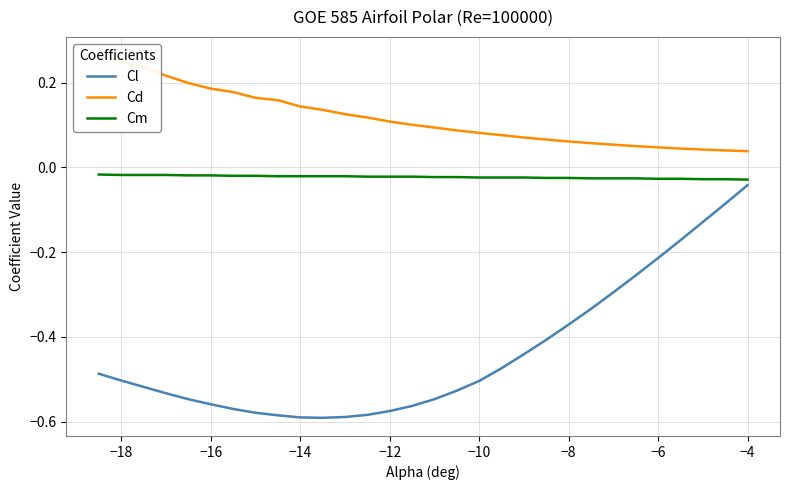

True or false: Cd and Cm intersect in this chart.

False